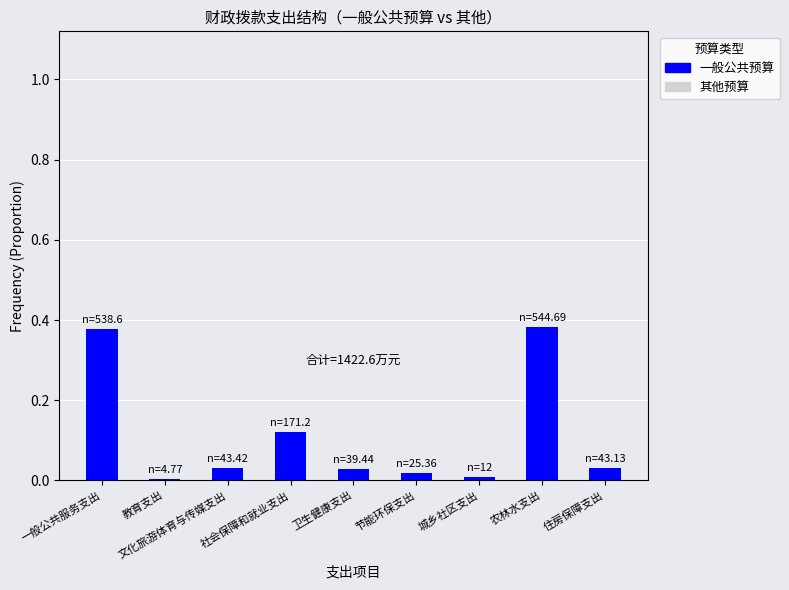

What is the sum of all values?

1.0